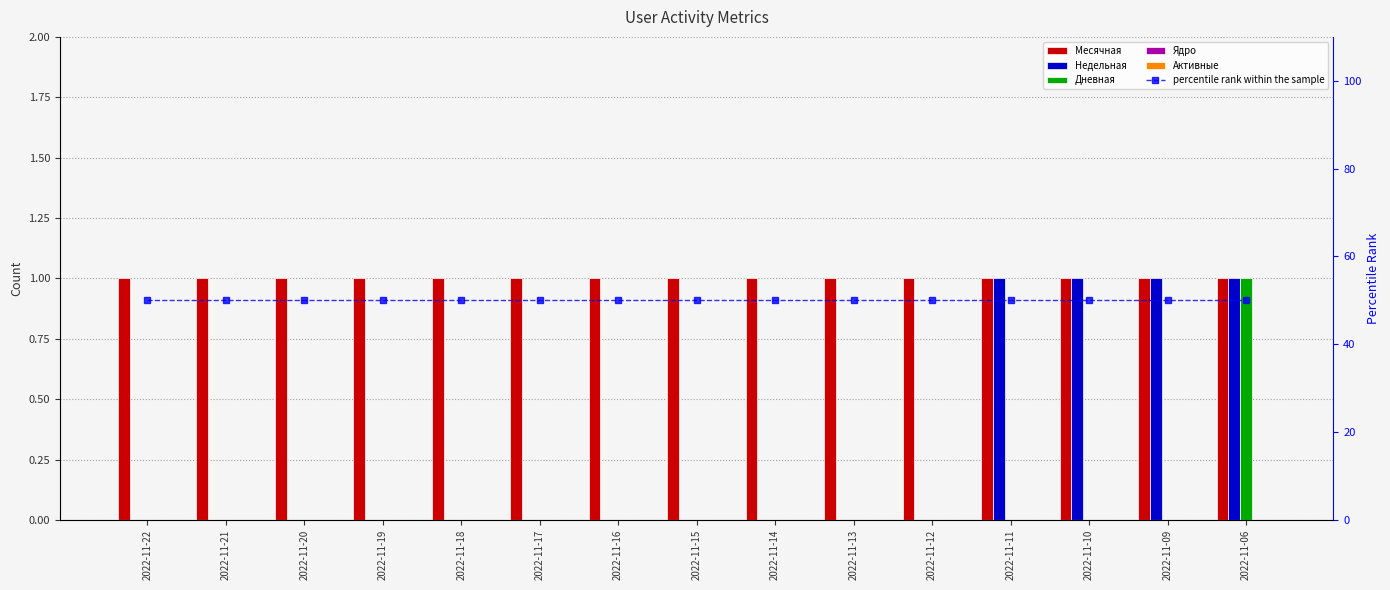

True or false: percentile rank within the sample has a value of 76 at 2022-11-13.

False